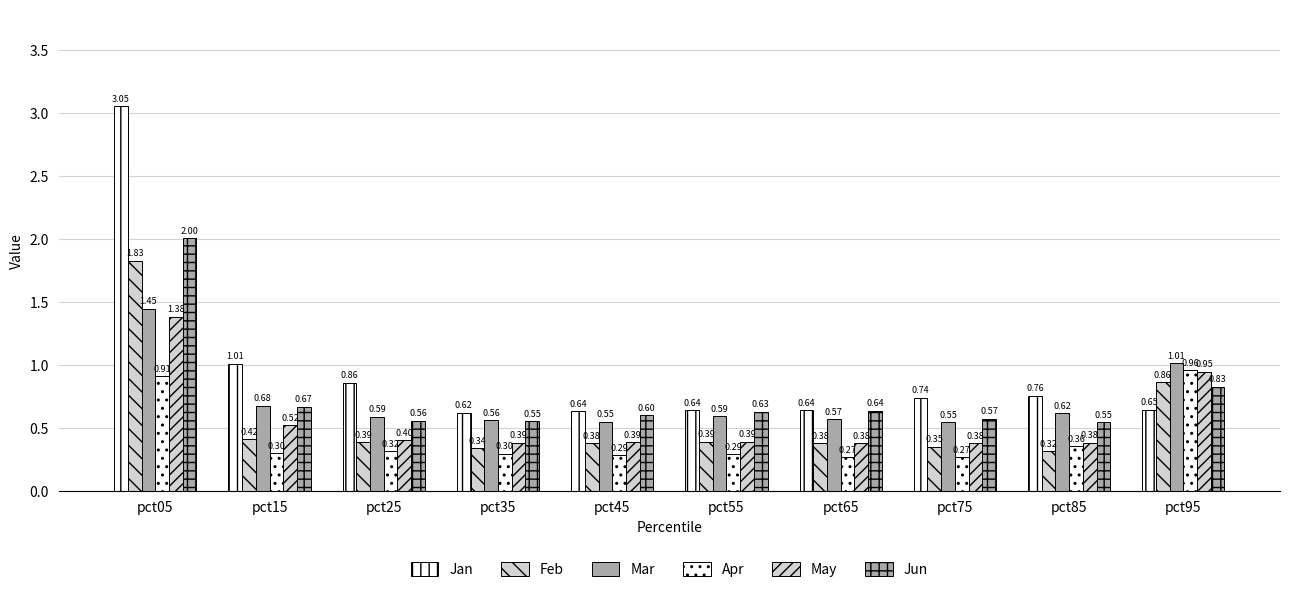

How many data points does each series have?

10